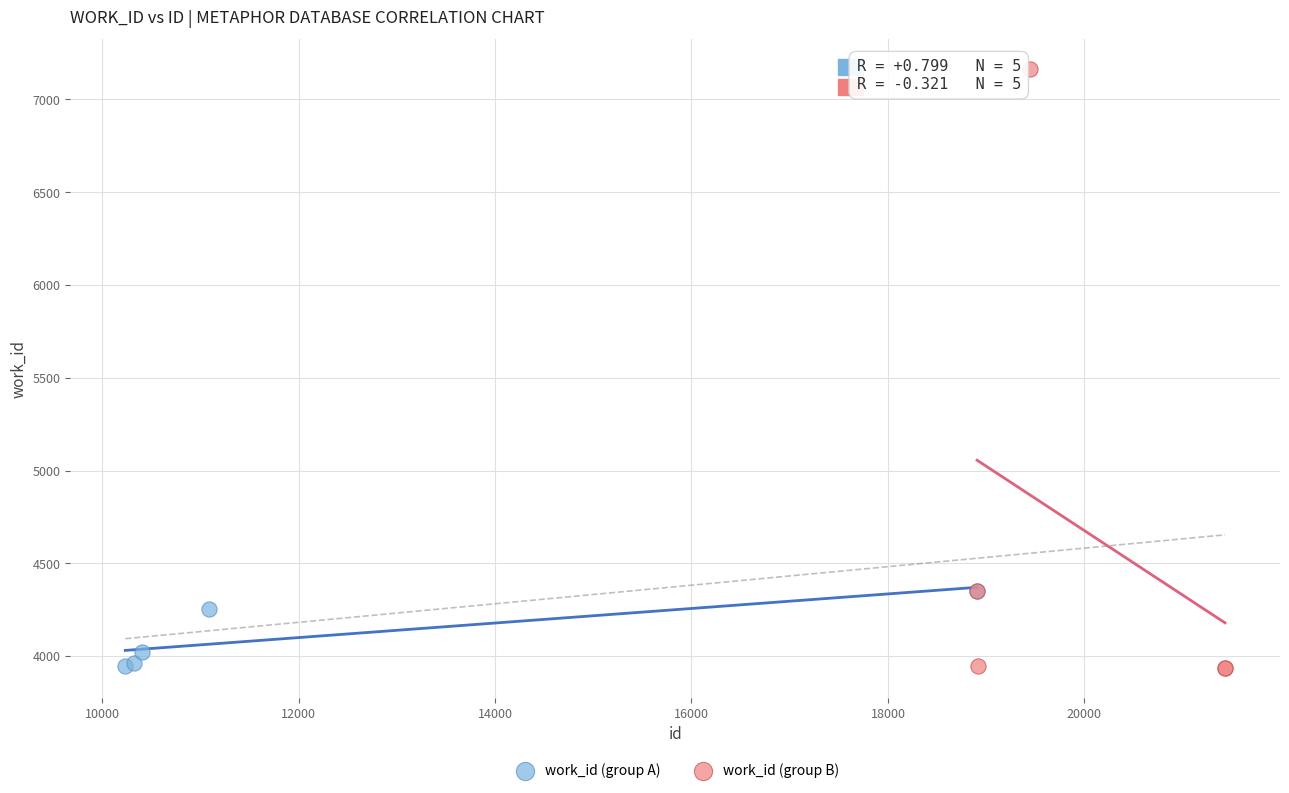

What are all the series names shown in the legend?

work_id (group A), work_id (group B)